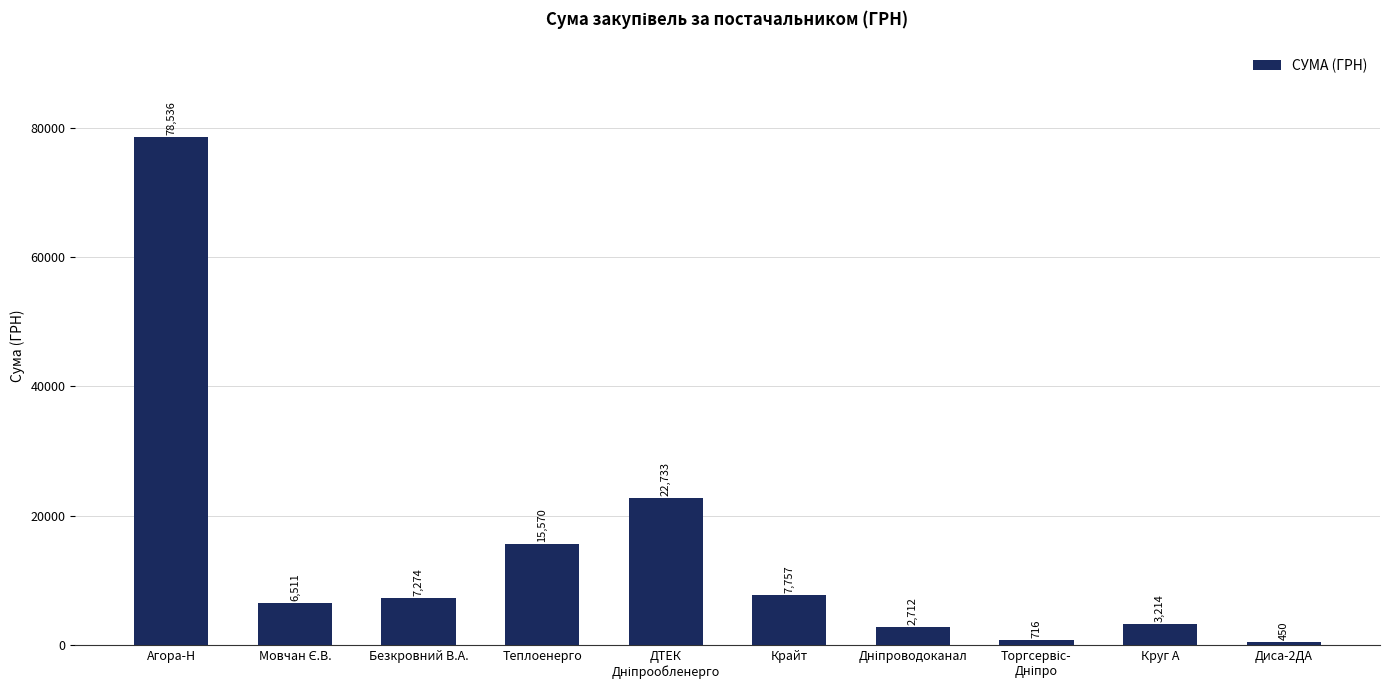

What is the difference between the maximum and minimum values?

78085.7